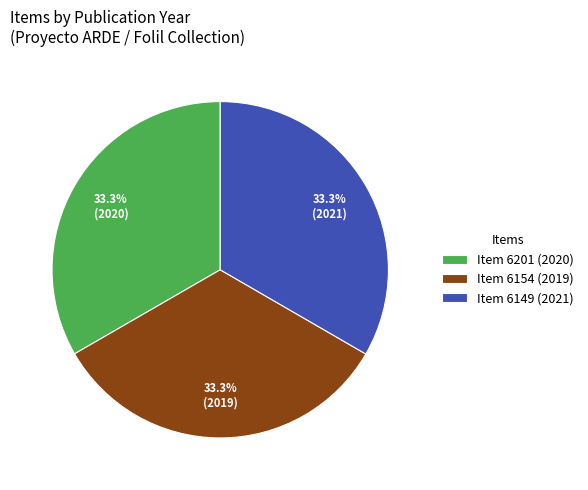

To the nearest percent, what portion does Item 6201 represent?

33%